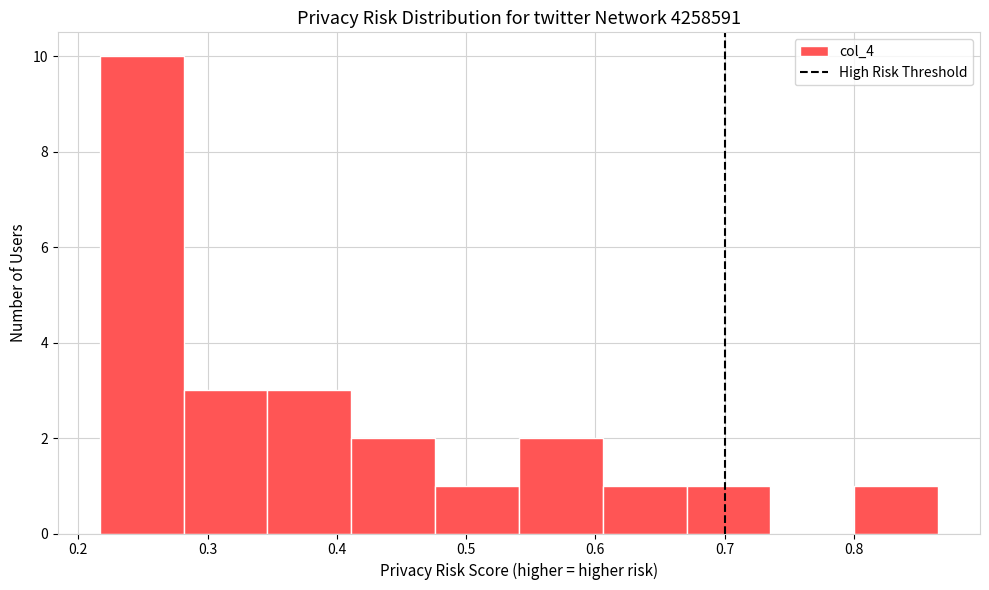

Reading left to right, transcribe this chart: for each bar, give the range it covers on the x-axis and its height. Neither the bar edges nor the heights are printed on the chart, so give them approximately, as read against the axes.

0.22 to 0.28: 10
0.28 to 0.35: 3
0.35 to 0.41: 3
0.41 to 0.48: 2
0.48 to 0.54: 1
0.54 to 0.61: 2
0.61 to 0.67: 1
0.67 to 0.74: 1
0.74 to 0.80: 0
0.80 to 0.87: 1